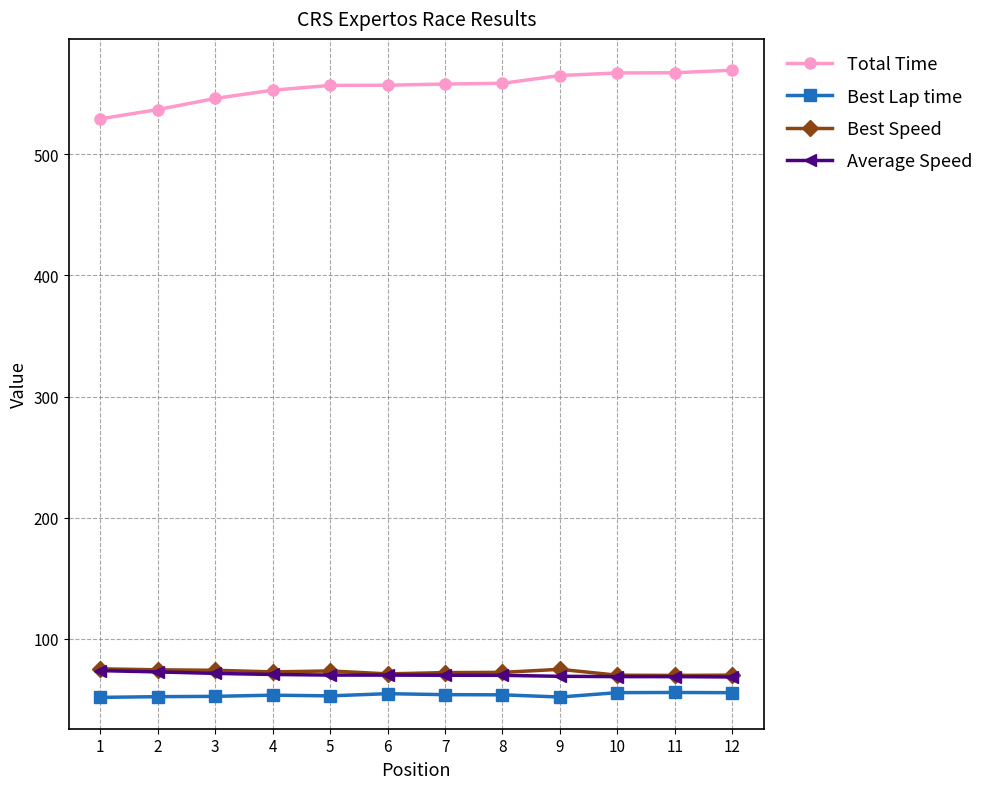

What is the maximum value for Best Lap time?

55.9